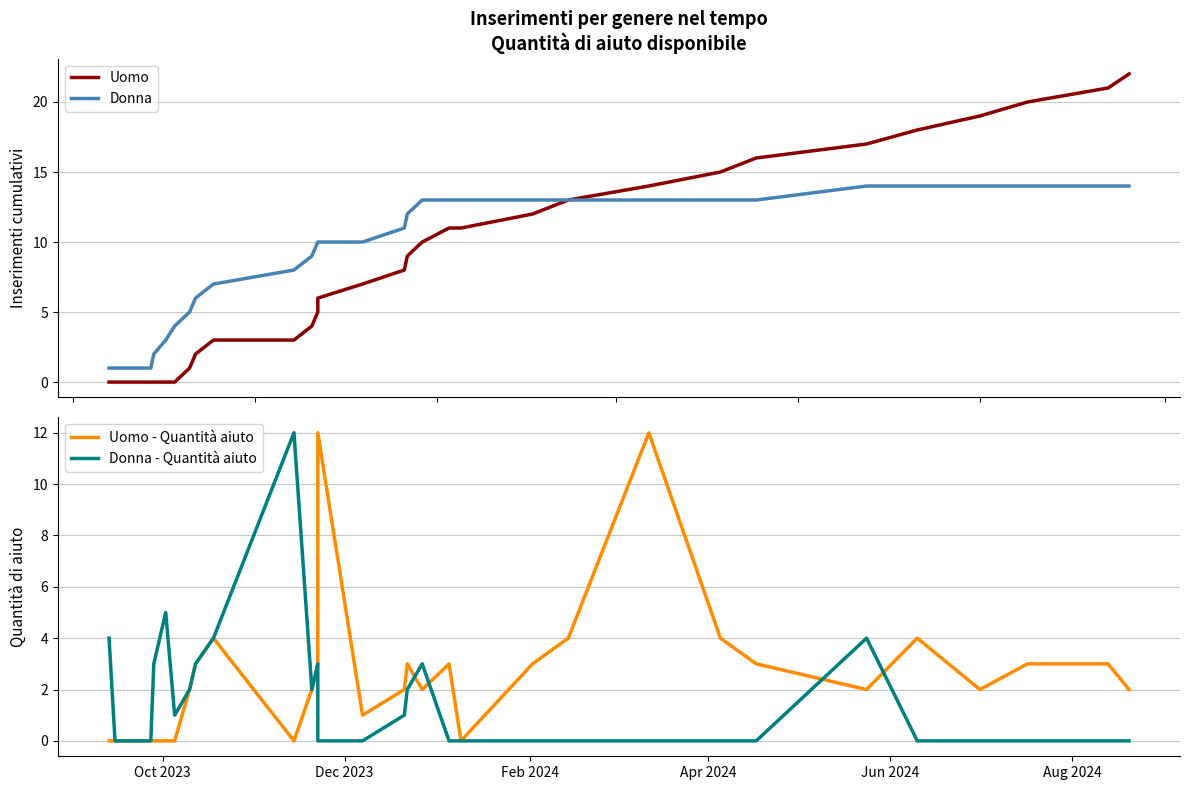

What is the average value of the Uomo series?

9